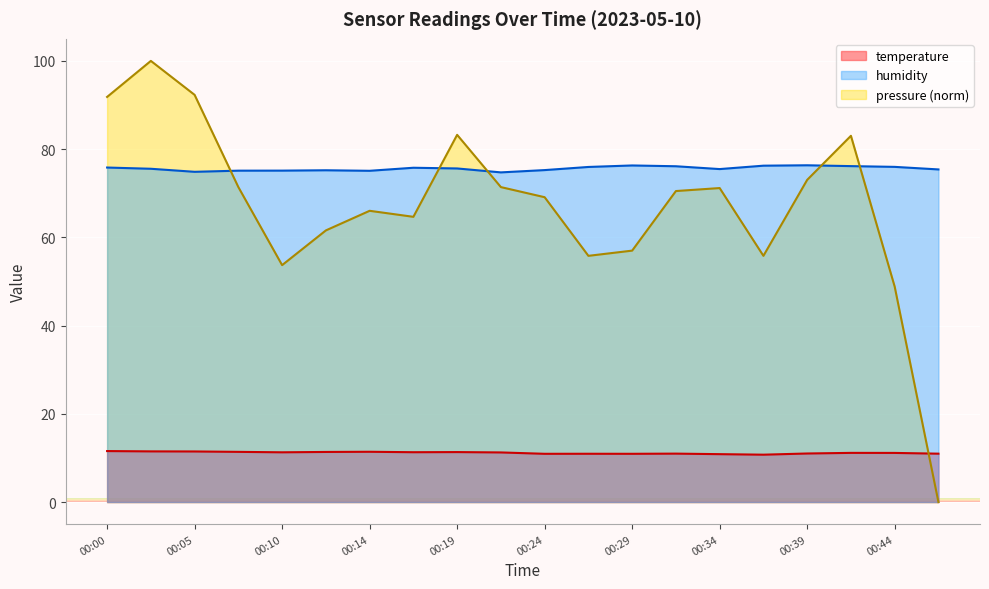

How many lines are shown in the chart?

3